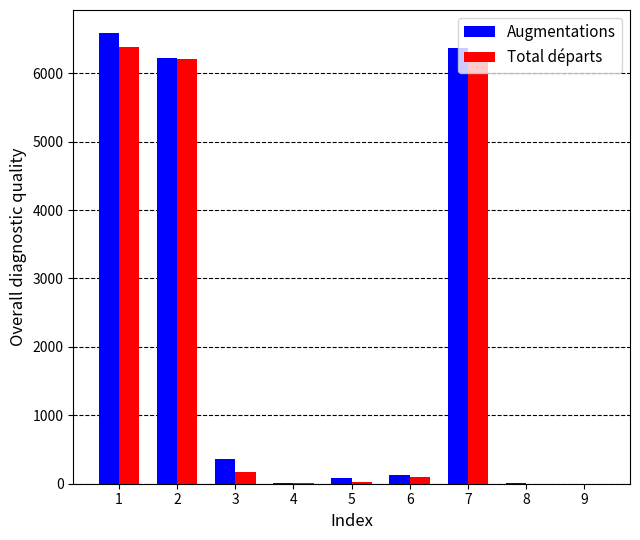

Which series has the largest range (max minus min)?

Augmentations